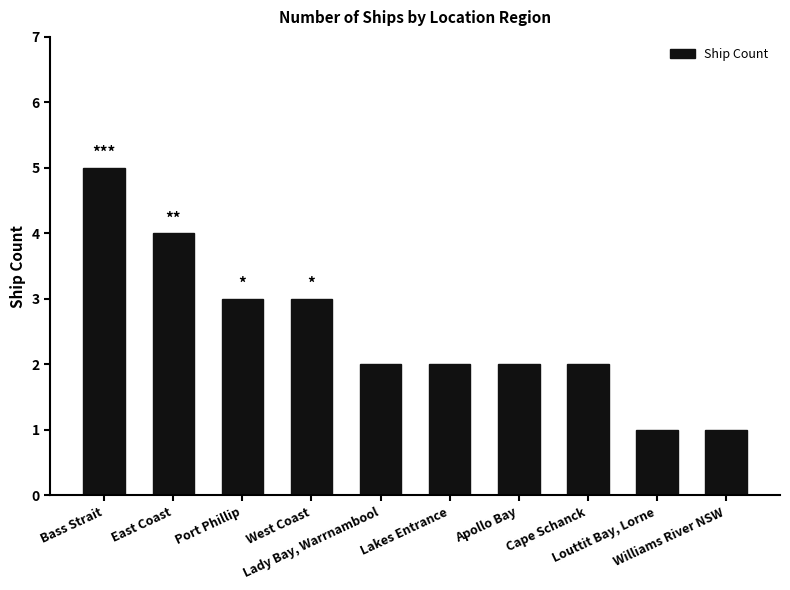

What is the difference between the maximum and minimum values?

4